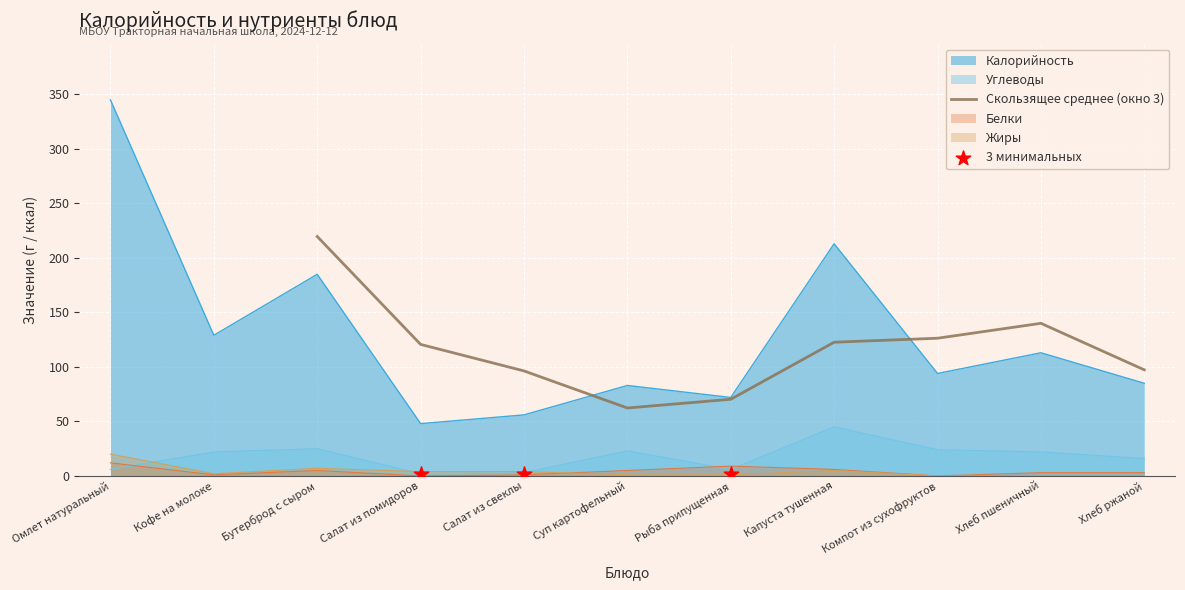

At which category is the sum across all series the highest?

Омлет натуральный